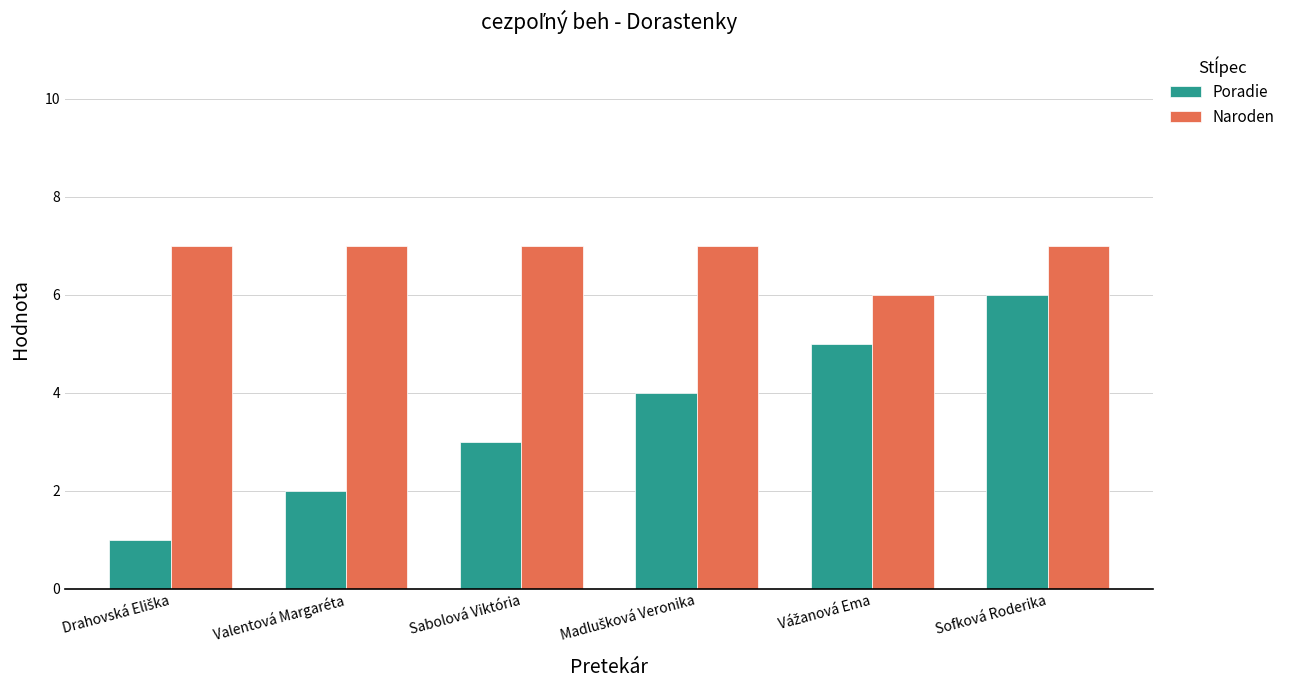

How many Poradie values are between 2 and 5?

4